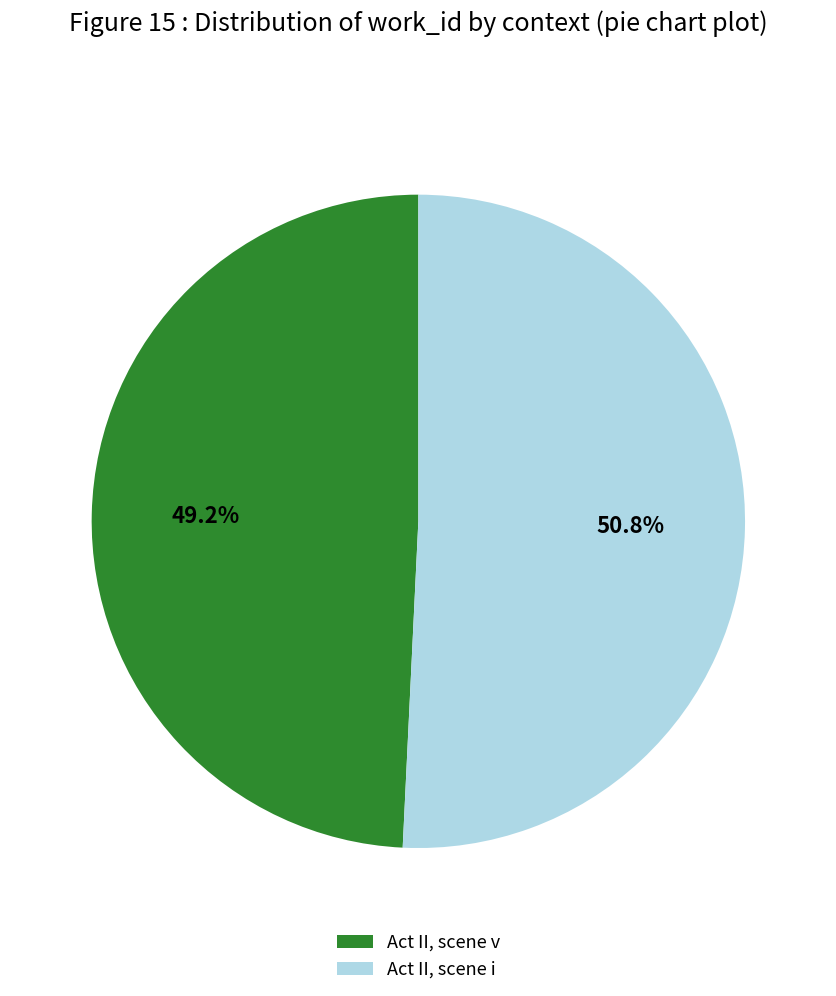

True or false: Act II, scene i accounts for 36% of the total.

False